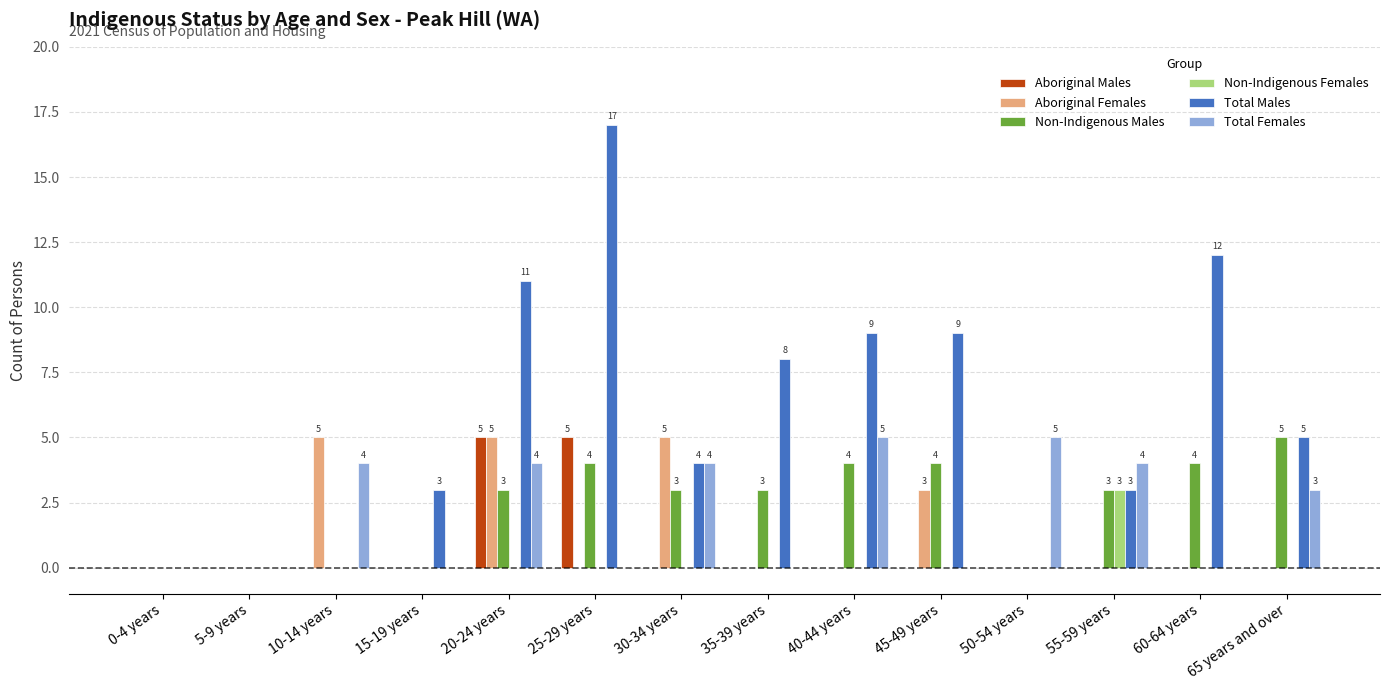

Count the number of data series in this chart.

6